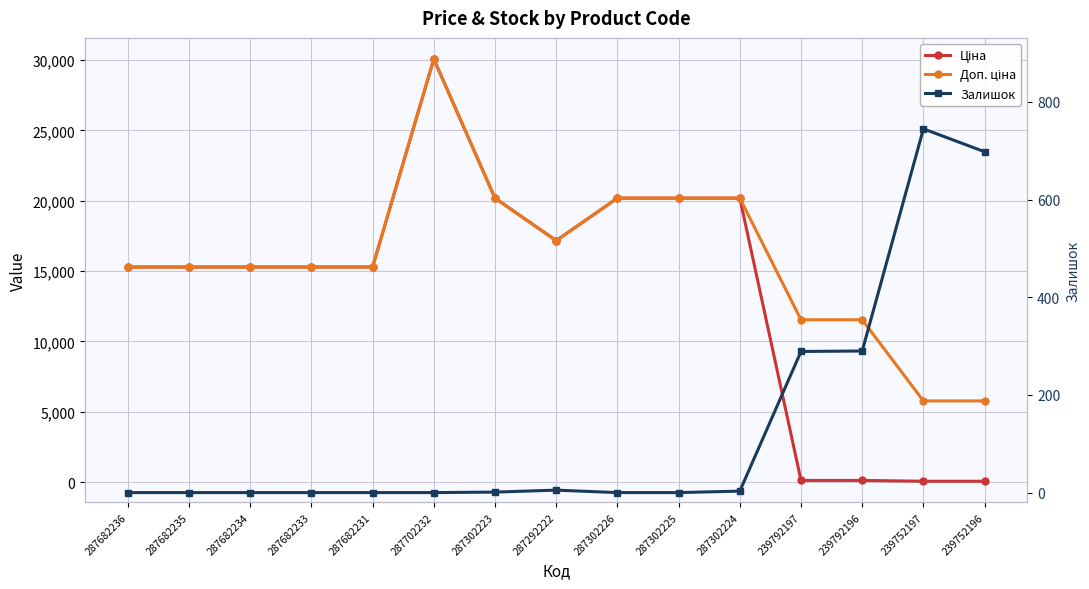

Is this an area chart (filled region under the line)?

No